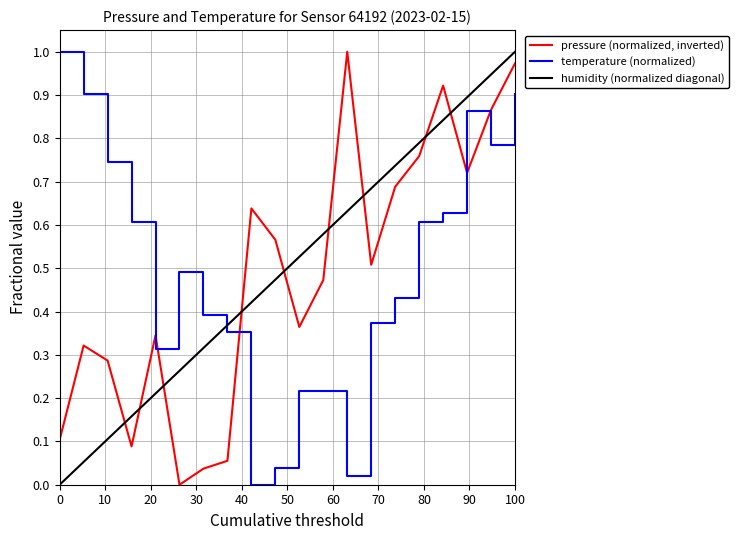

How many times do temperature (normalized) and humidity (normalized diagonal) cross each other?

1